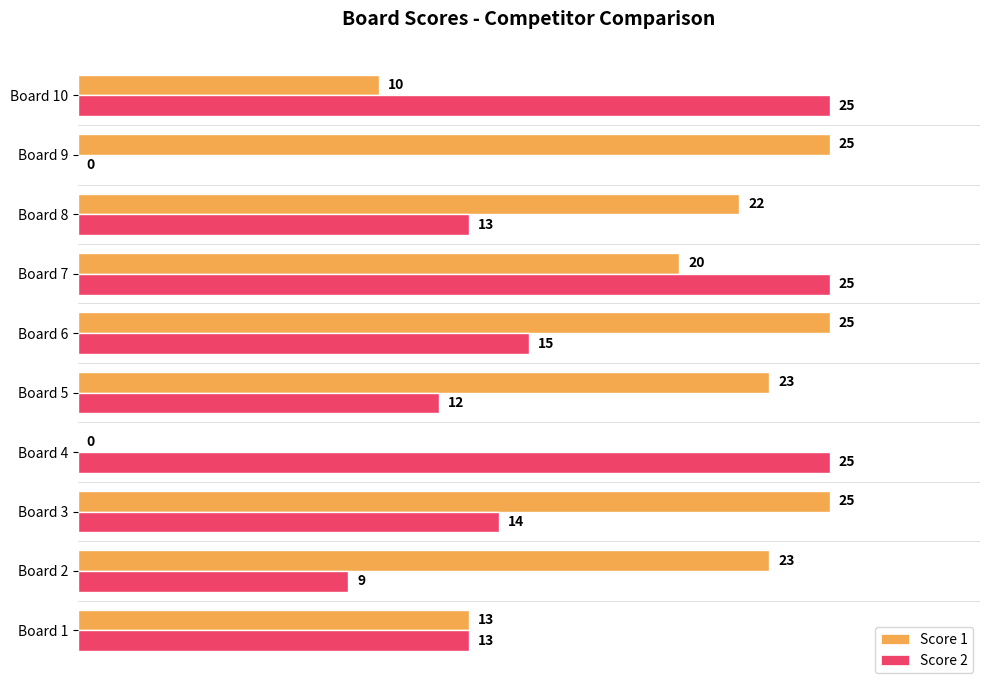

How many values in Score 1 are above zero?

9